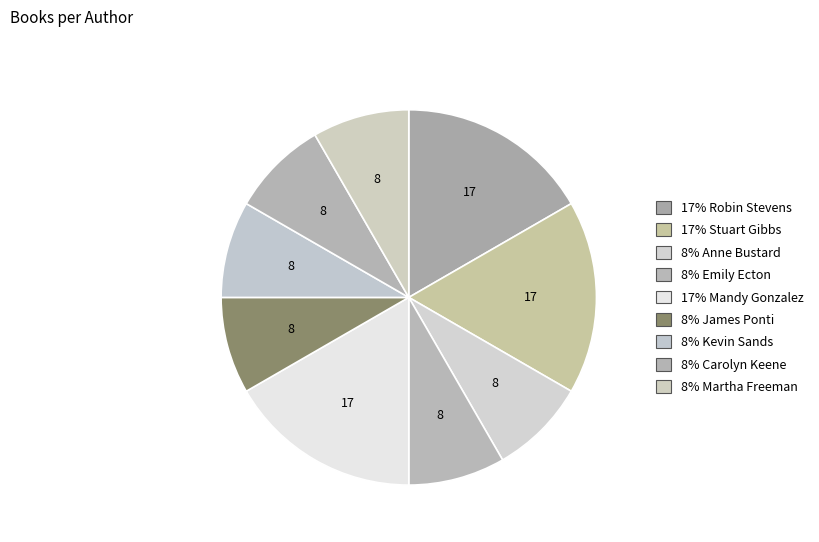

How many segments does this pie chart have?

9